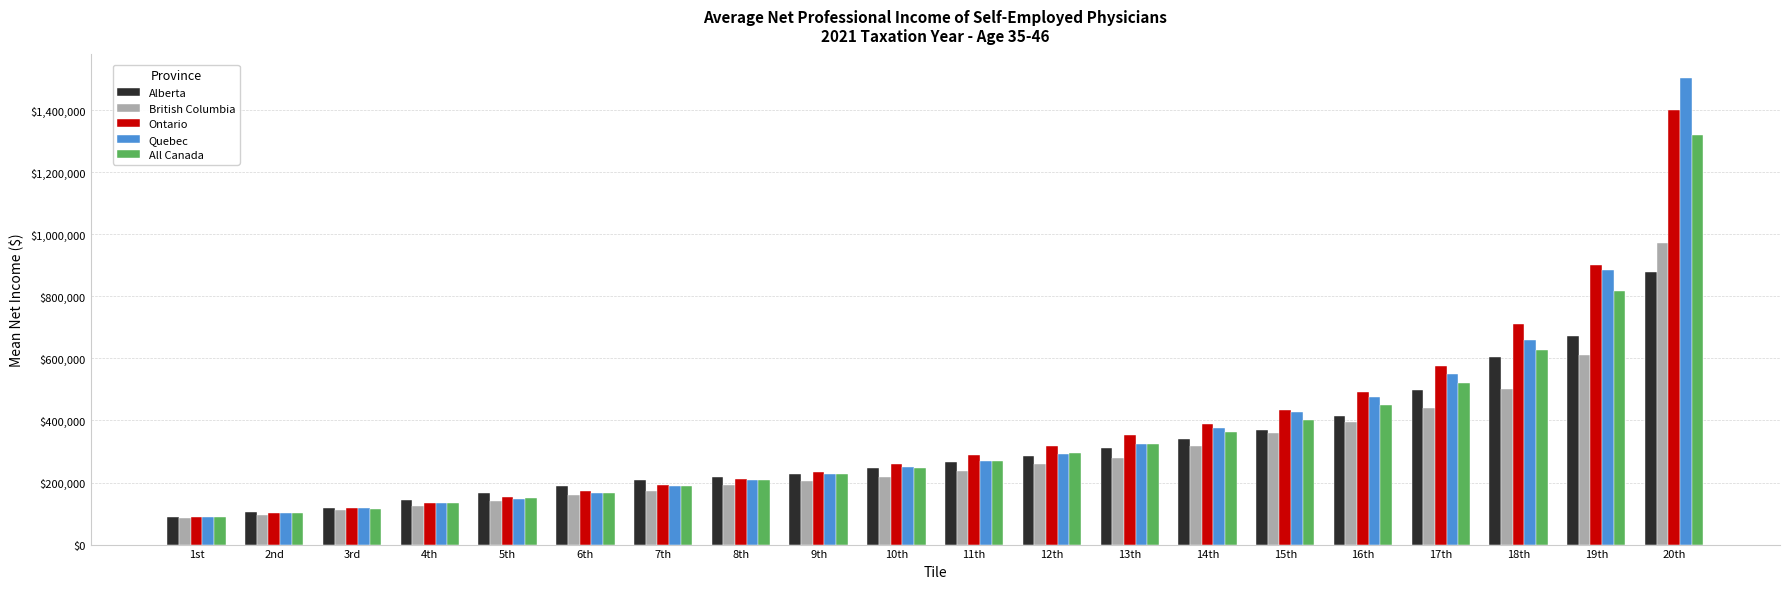

True or false: Alberta has a value of 724333 at 17th.

False